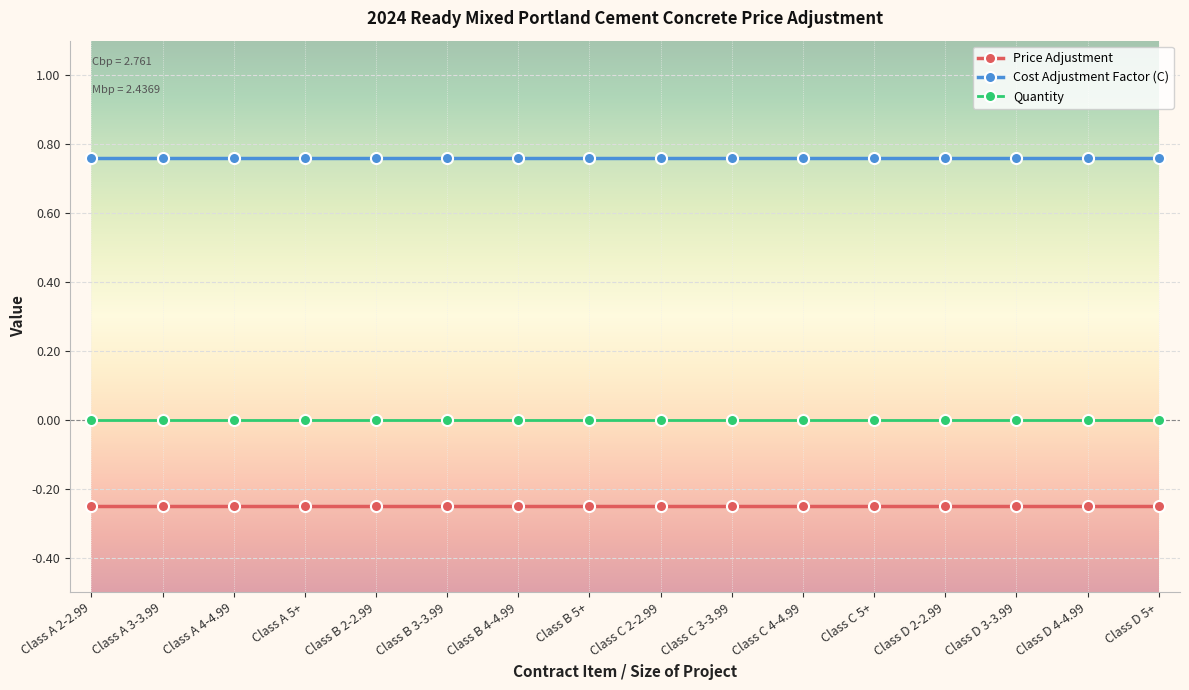

List the series in order of their overall mean, highest first.

Cost Adjustment Factor (C), Quantity, Price Adjustment